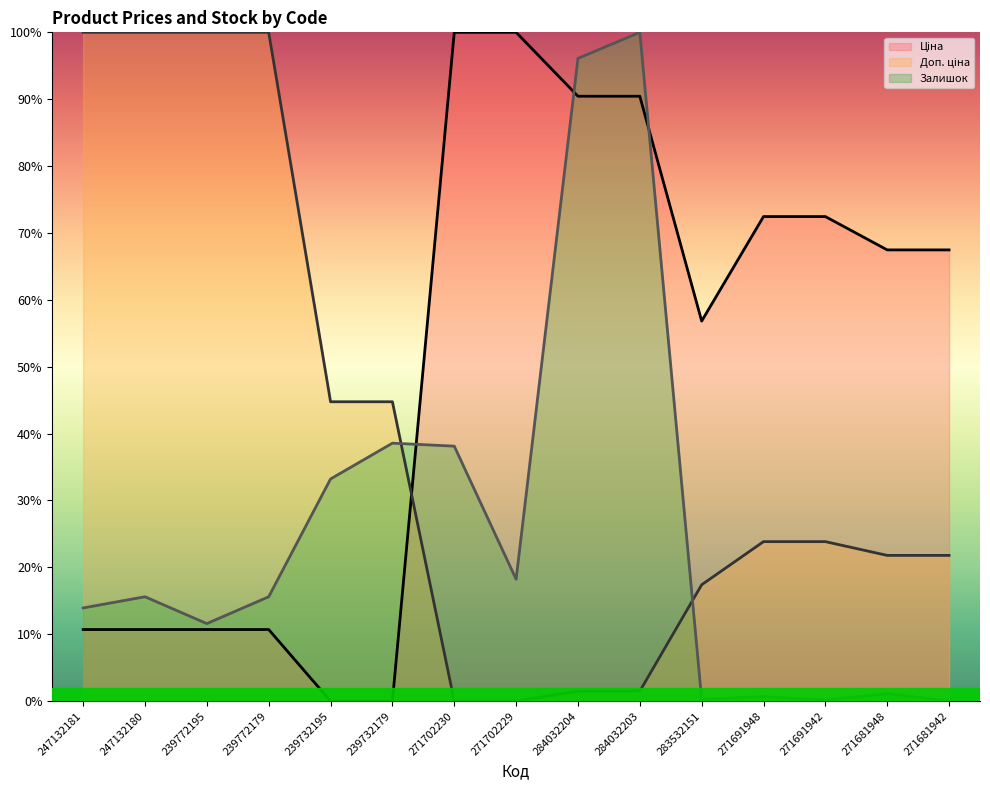

At which label does Ціна (line) first exceed 67?

271702230